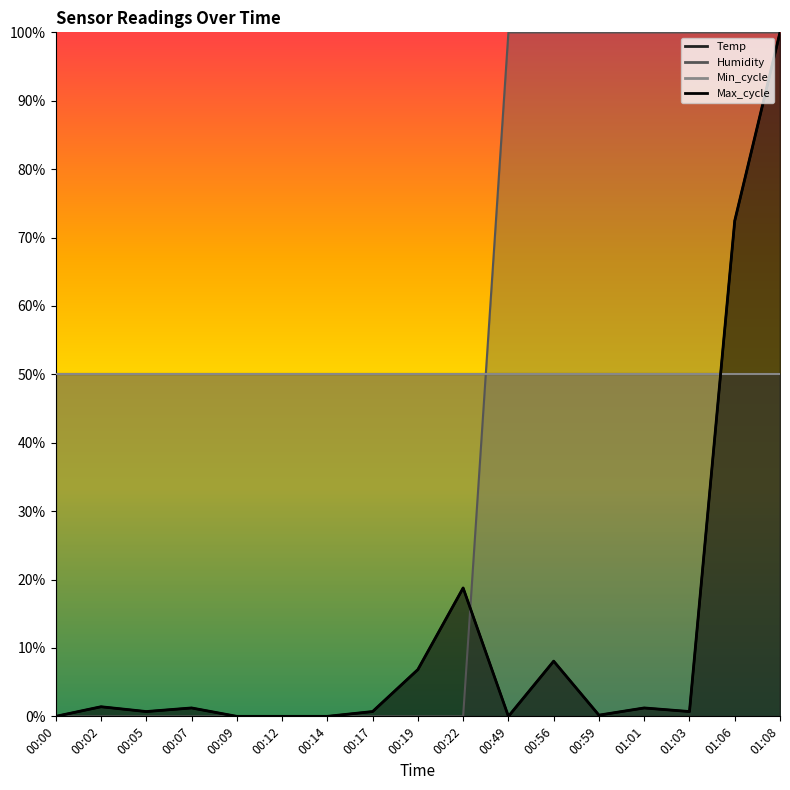

True or false: Humidity and Max_cycle cross at least once.

True